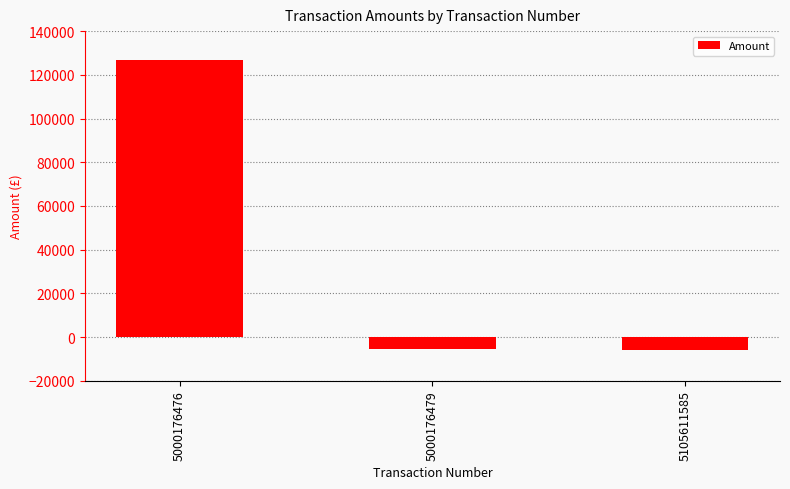

What is the approximate value at 5000176479?

-5565.6